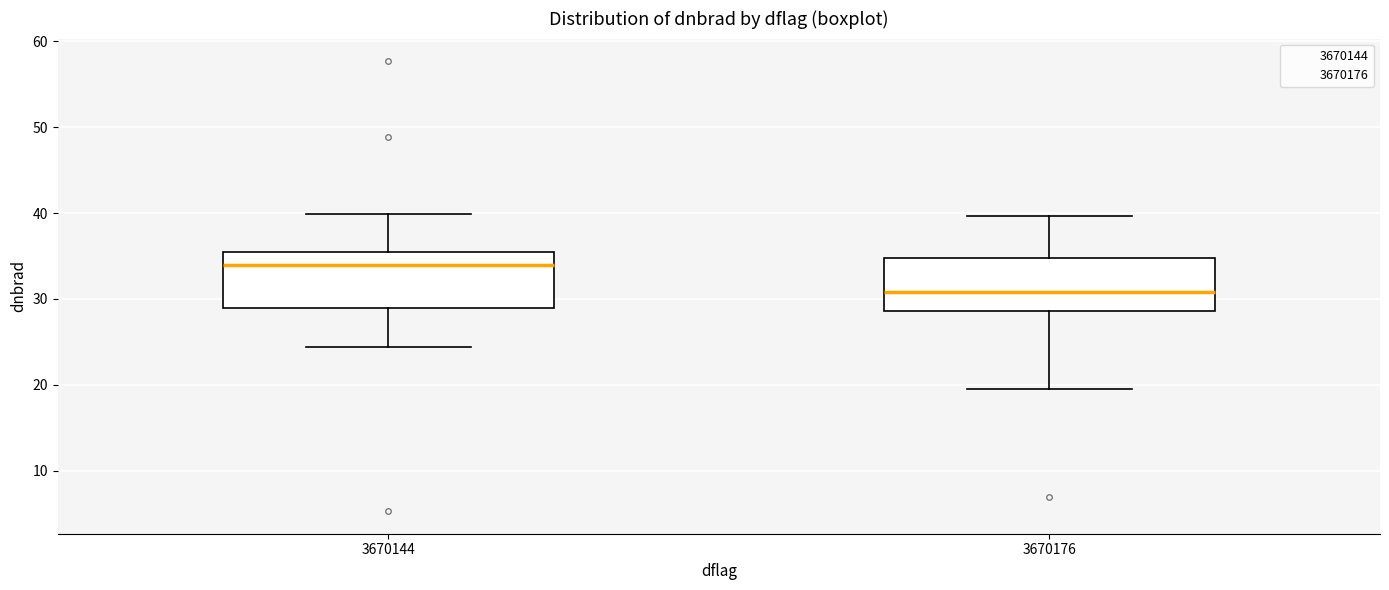

Reading left to right, read every box against the y-axis: the position of its median line, the range the box covers, and the ends of its whiskers. The values are not printed on the chart, so give them approximately, as read against the axis.

3670144: median 34, box 29 to 36, whiskers 24 to 40
3670176: median 31, box 29 to 35, whiskers 19 to 40